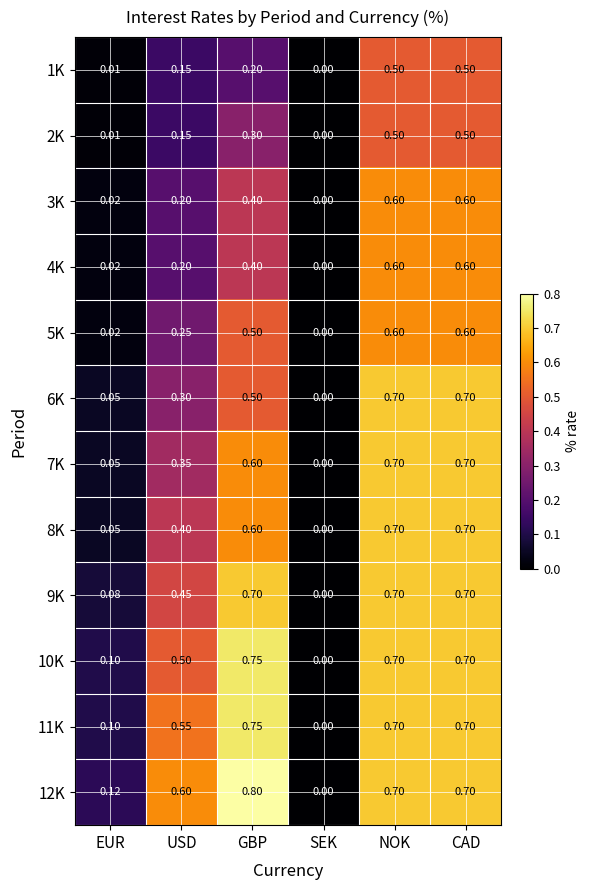

At which label is 6K closest to 0?

SEK